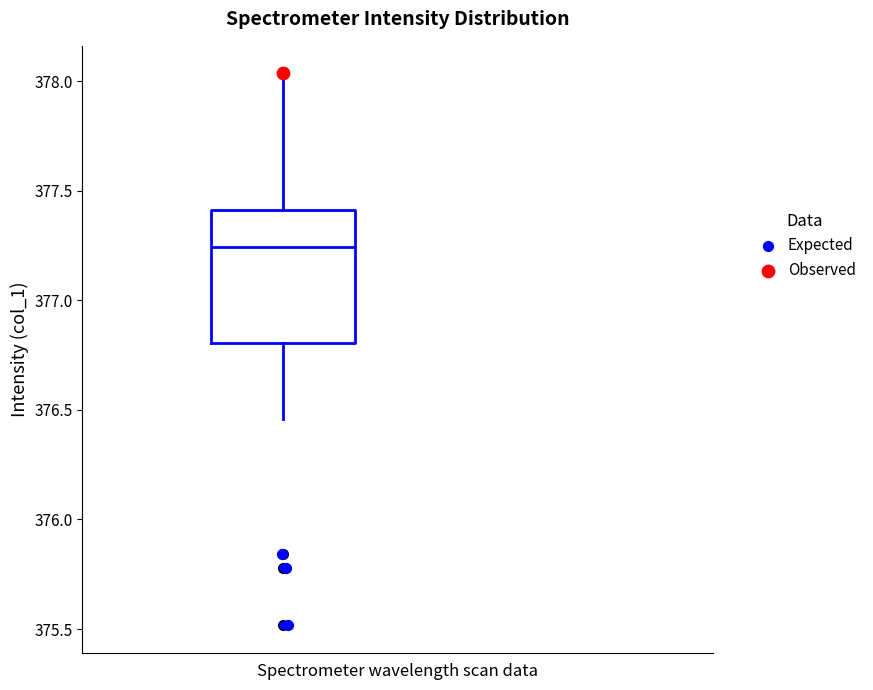

Where does the median line of the box sit on the y-axis? The values are not printed on the chart, so give them approximately, as read against the axis.

377.25